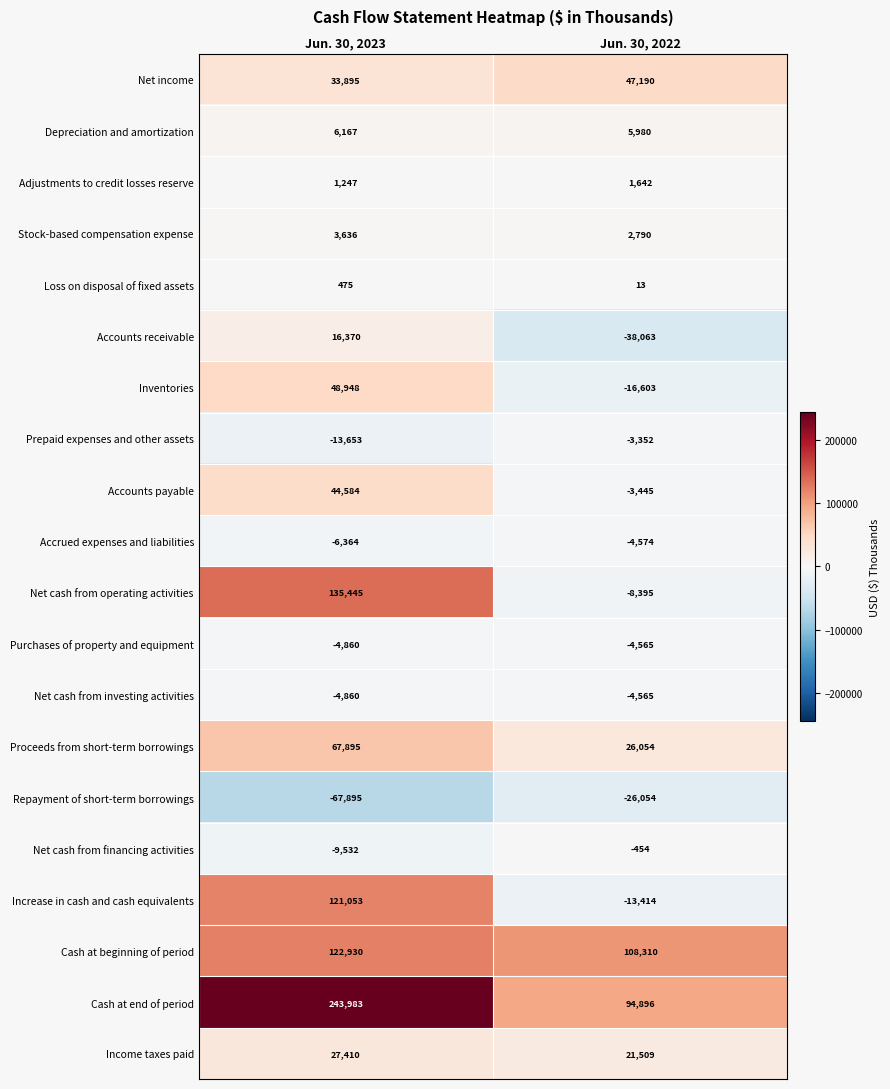

At which category is the sum across all series the highest?

Jun. 30, 2023